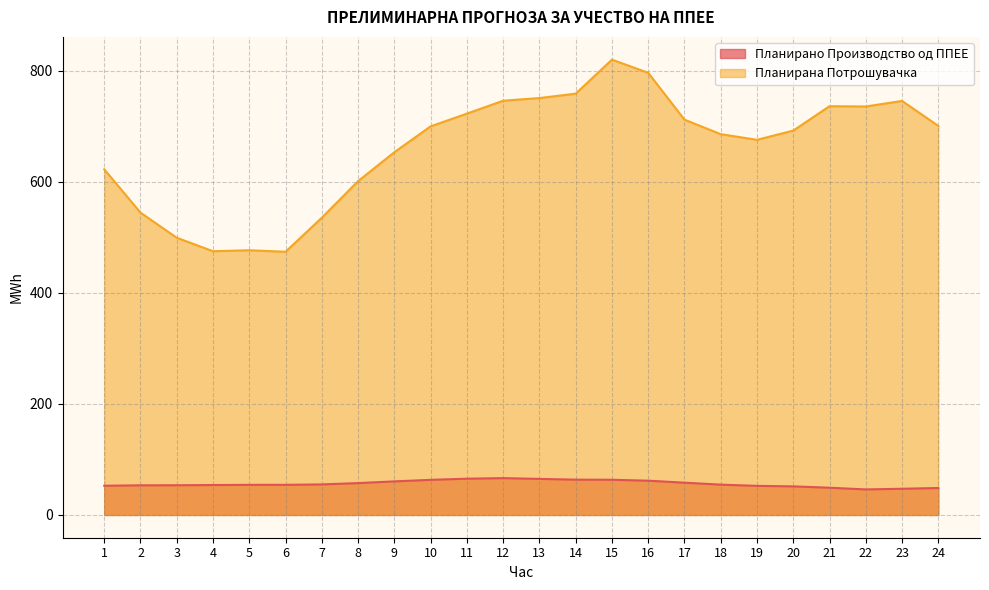

True or false: Планирано Производство од ППЕЕ has more than 2 points higher than both neighbors.

False